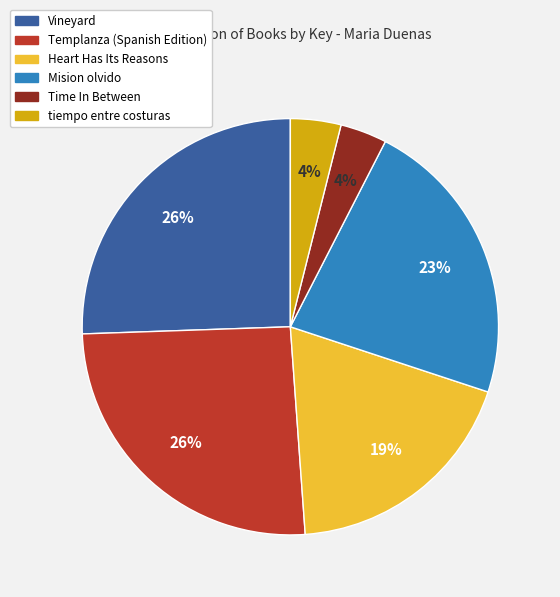

How many segments does this pie chart have?

6